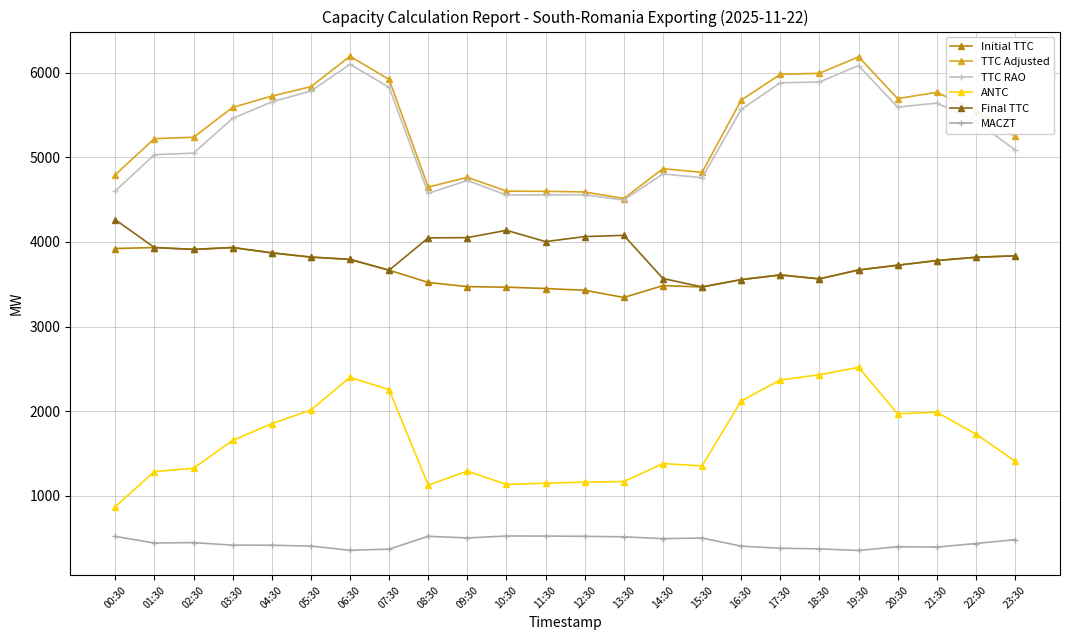

What is the difference between the second highest and second lowest values in the Final TTC series?

582